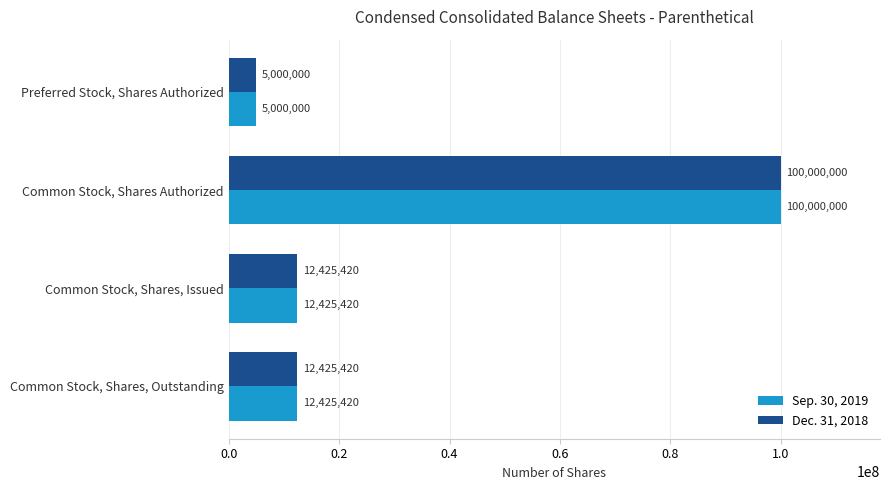

What is the sum of all Dec. 31, 2018 values?

129850840